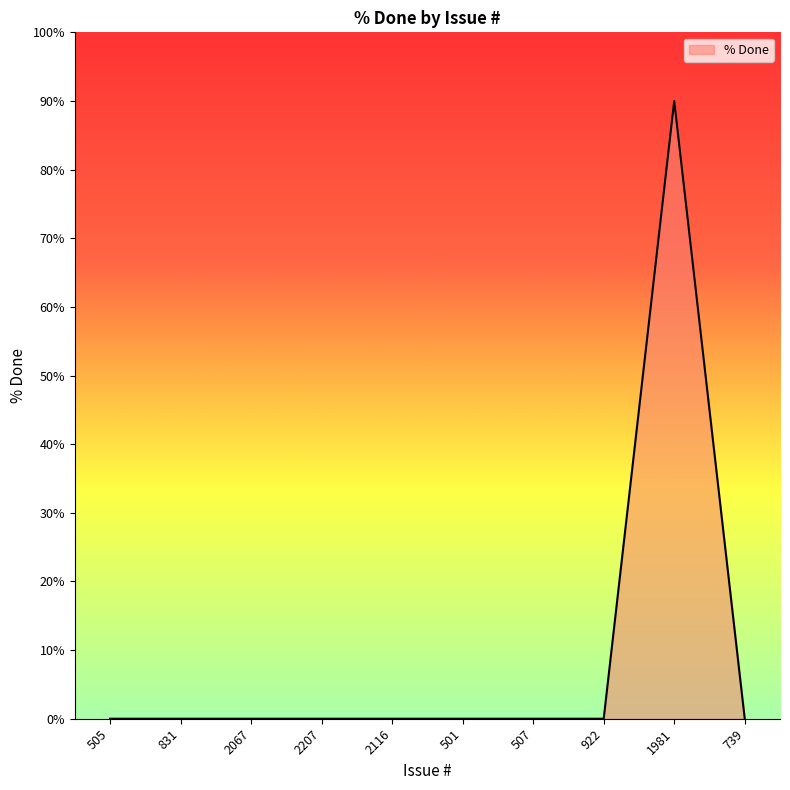

What is the difference between the maximum and minimum values?

90